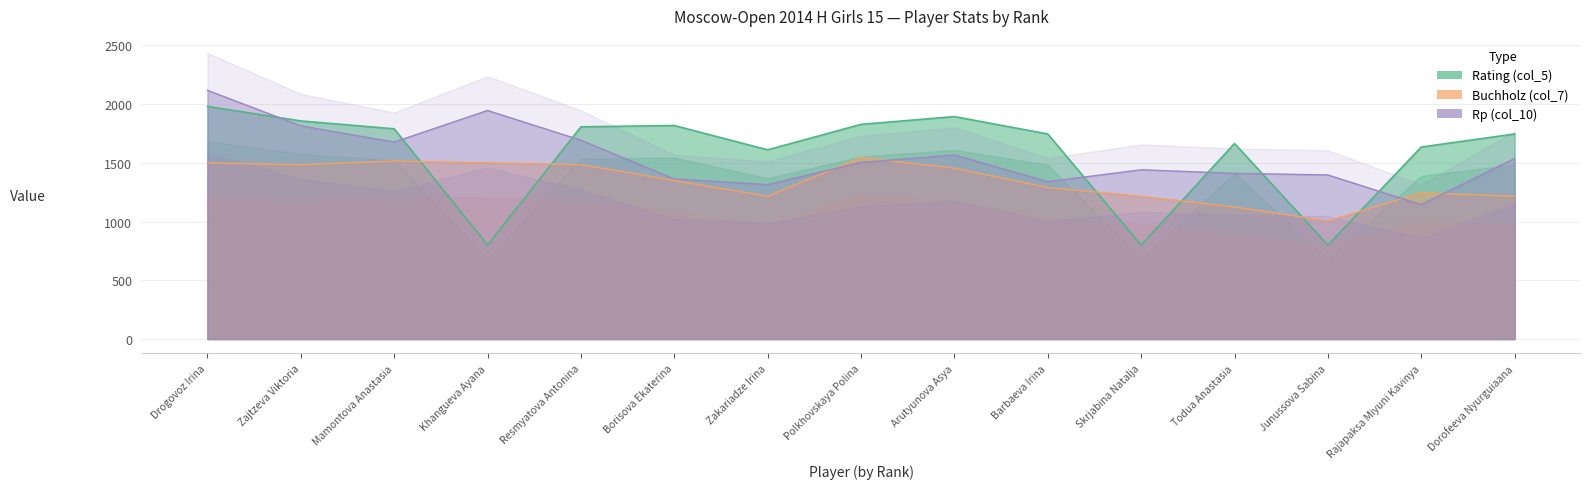

How many data points in Rating (col_5) are less than 1746?

6